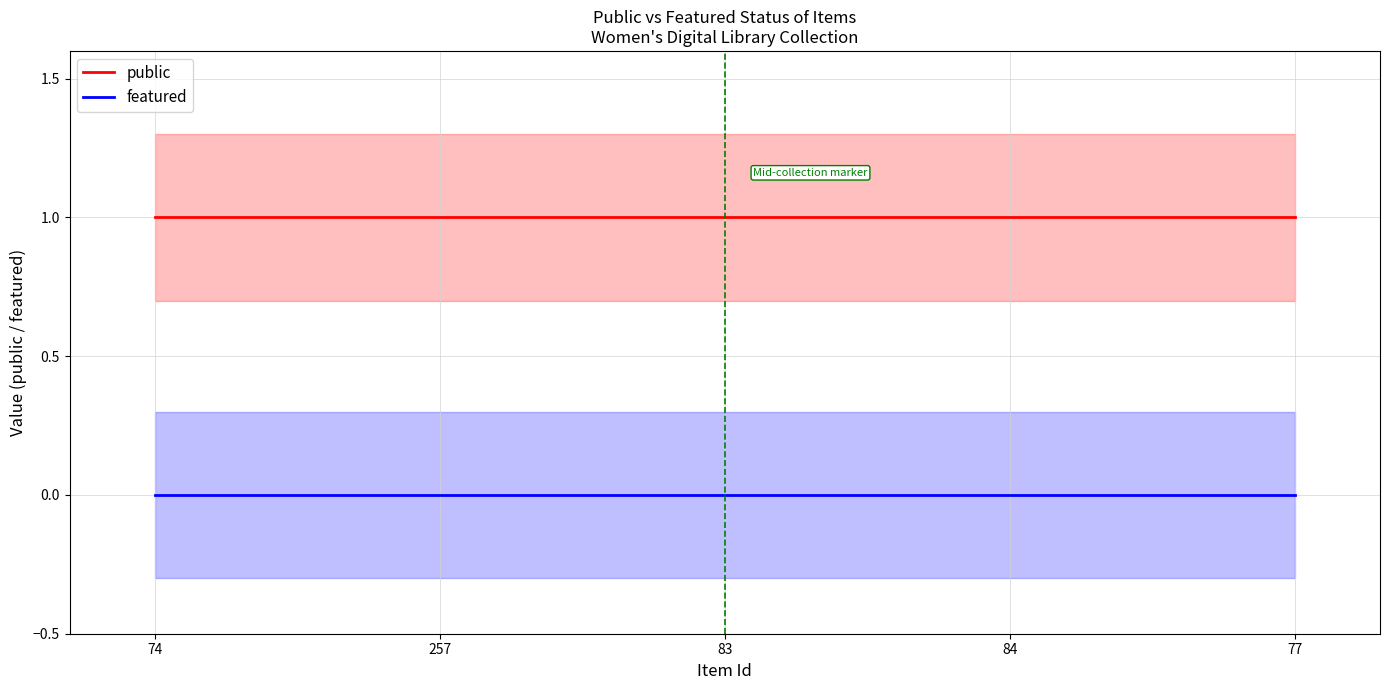

Reading right to left, what are all the values shown in this chart?

public: 1	1	1	1	1
featured: 0	0	0	0	0